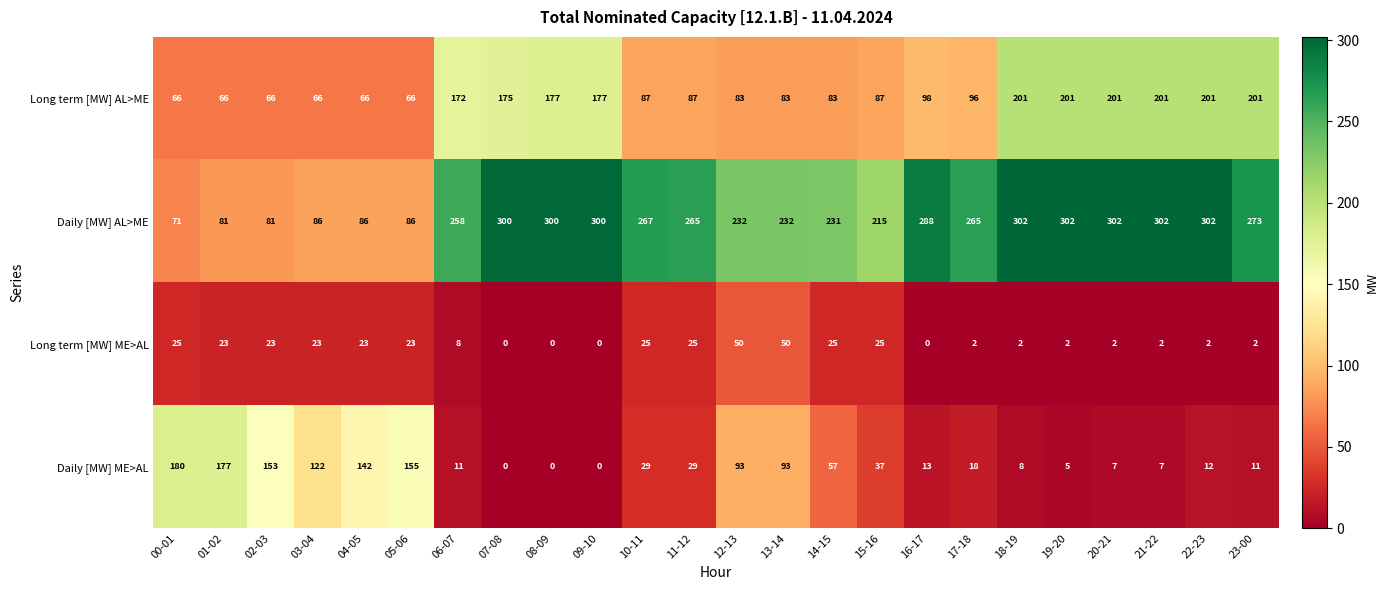

What is the difference between the maximum and minimum values in the Daily [MW] ME>AL series?

180